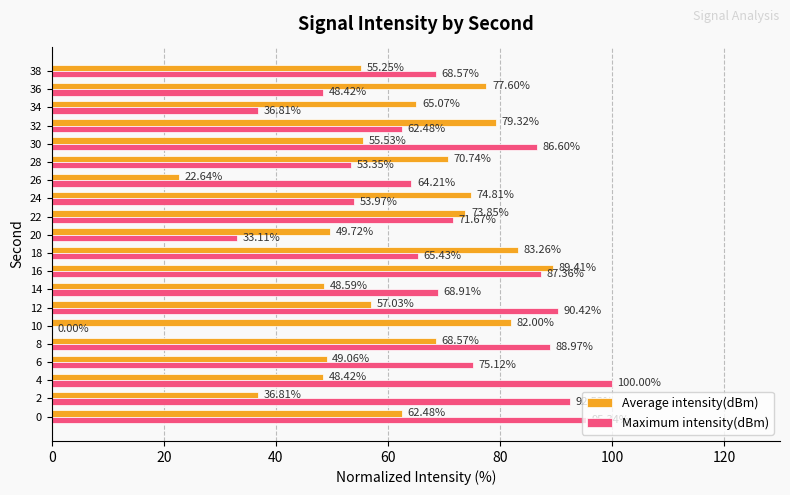

What is the sum of all Maximum intensity(dBm) values?

1343.3